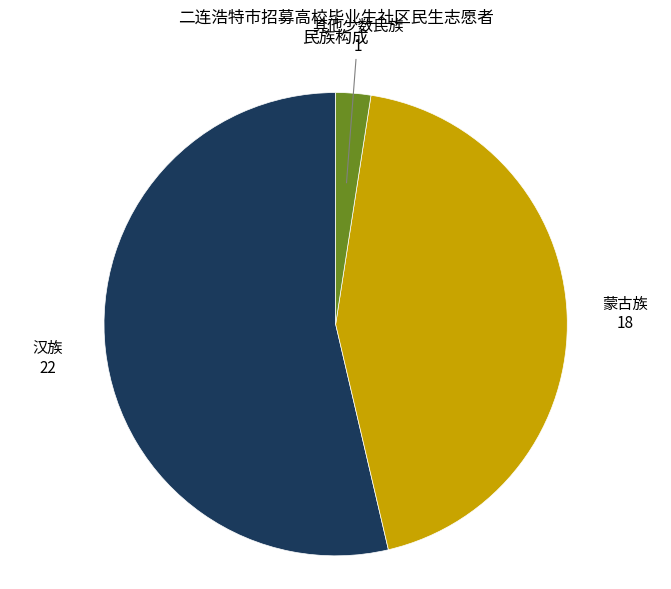

Is there any slice that represents more than half of the pie?

Yes